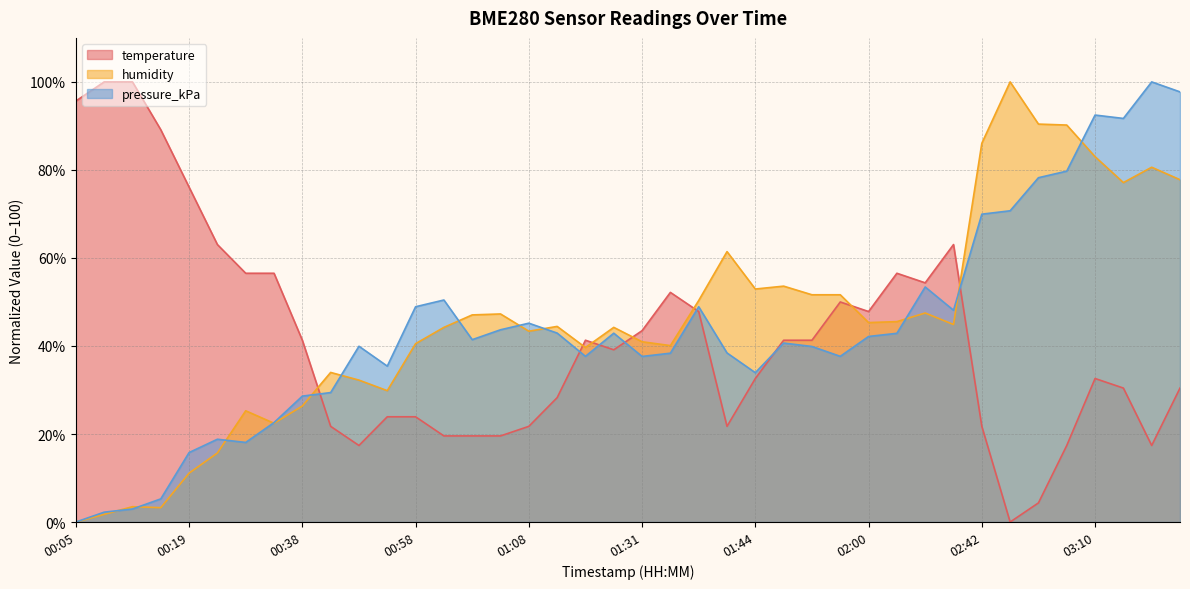

How many lines are shown in the chart?

3